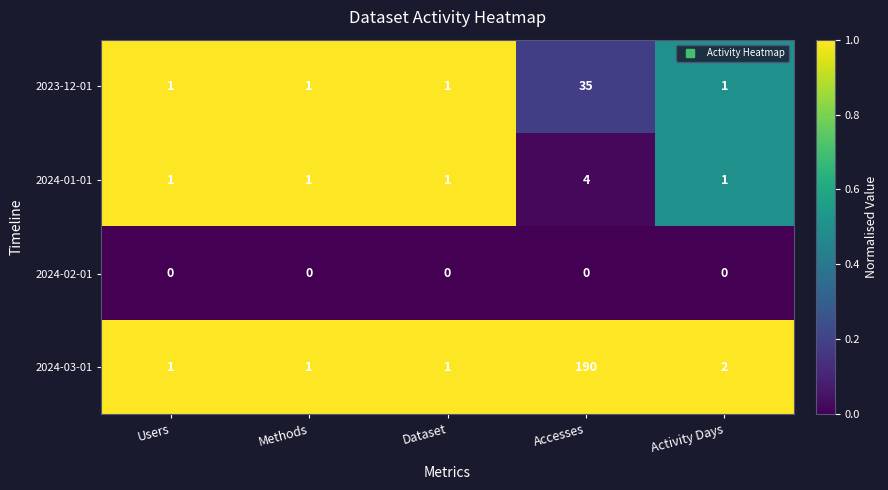

Reading left to right, extract all data points from this chart.

2023-12-01: Users=1	Methods=1	Dataset=1	Accesses=35	Activity Days=1
2024-01-01: Users=1	Methods=1	Dataset=1	Accesses=4	Activity Days=1
2024-02-01: Users=0	Methods=0	Dataset=0	Accesses=0	Activity Days=0
2024-03-01: Users=1	Methods=1	Dataset=1	Accesses=190	Activity Days=2